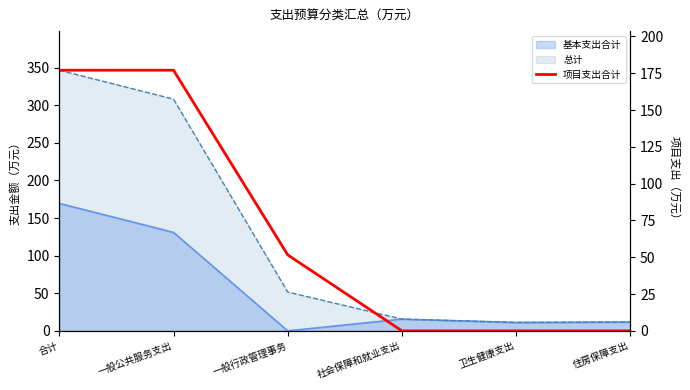

The chart shows a value of 177.1 at 一般公共服务支出. True or false?

True